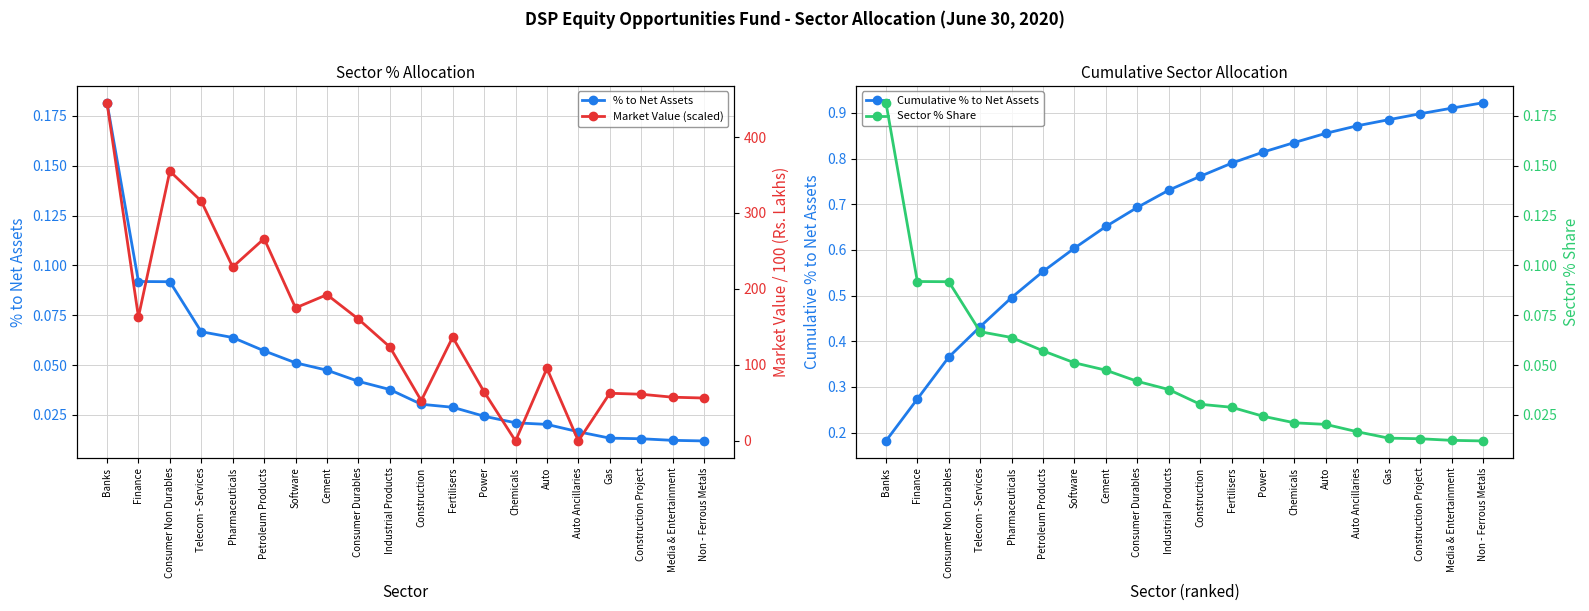

Which has a higher value, Media & Entertainment or Industrial Products?

Industrial Products